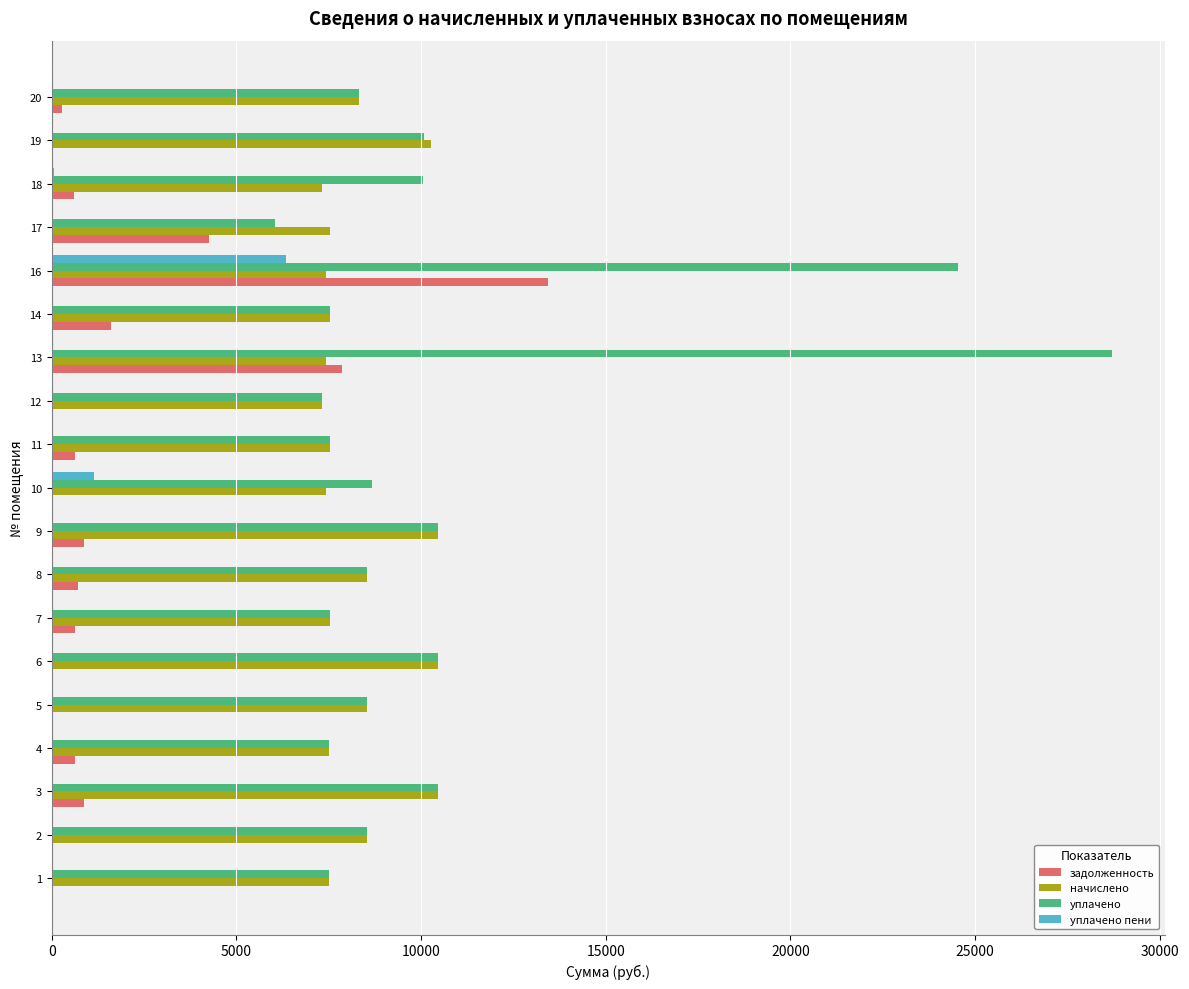

The value of задолженность at 13 is 10584.7. True or false?

False